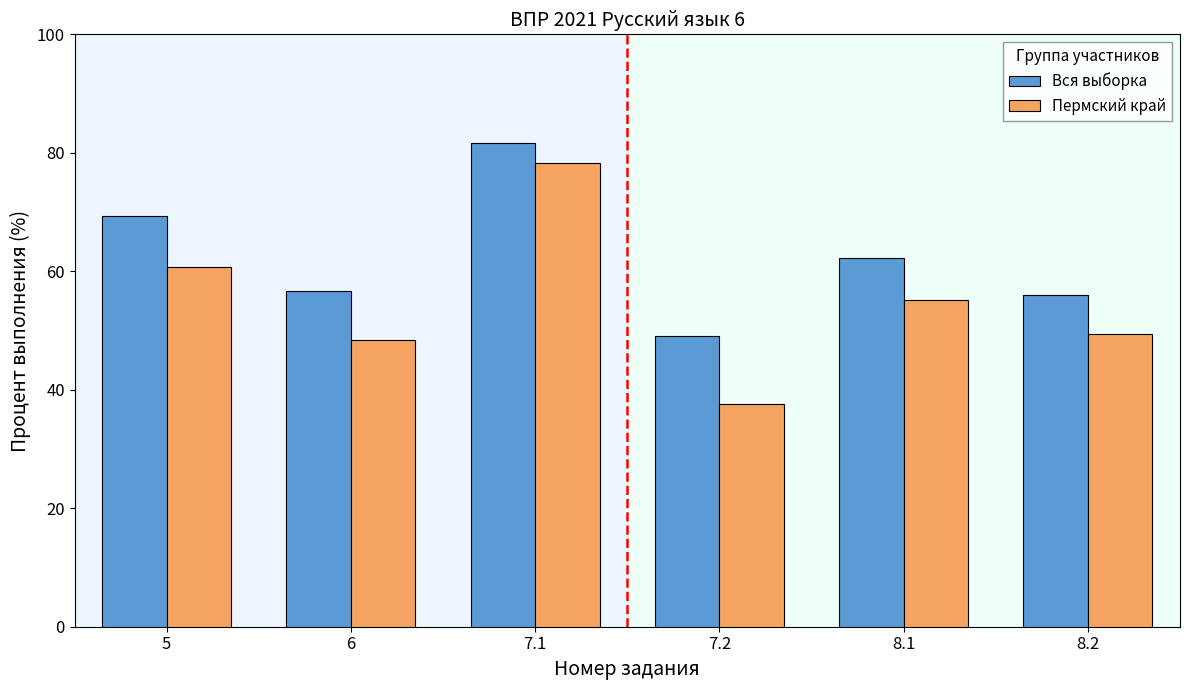

Reading left to right, list all the values displayed in this chart.

Вся выборка: 5=69.3	6=56.7	7.1=81.7	7.2=49.0	8.1=62.2	8.2=56.0
Пермский край: 5=60.7	6=48.5	7.1=78.4	7.2=37.6	8.1=55.2	8.2=49.5